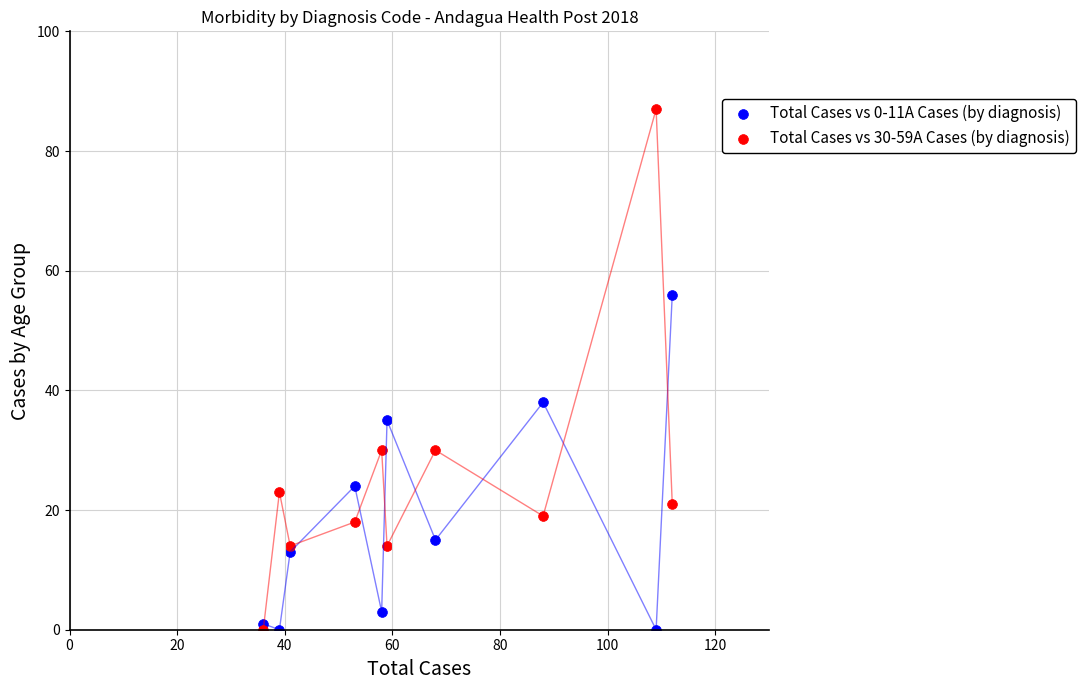

Across all data points, what is the range of Y values (max minus min)?

87